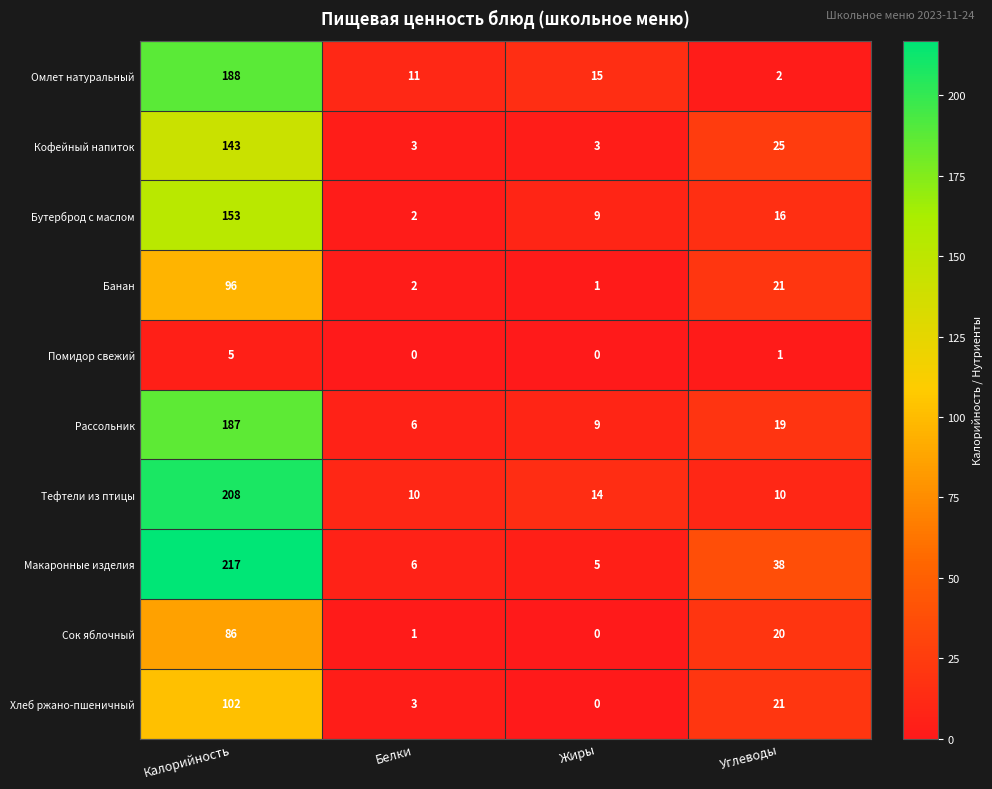

True or false: Тефтели из птицы has a value of 7 at Углеводы.

False